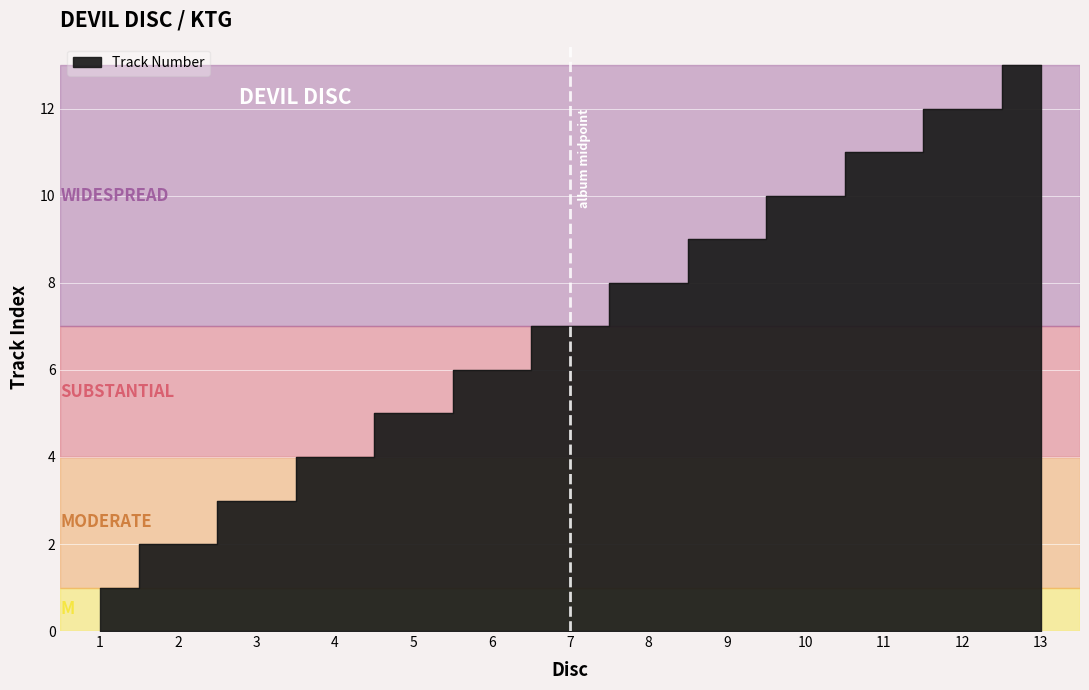

How many lines are shown in the chart?

1